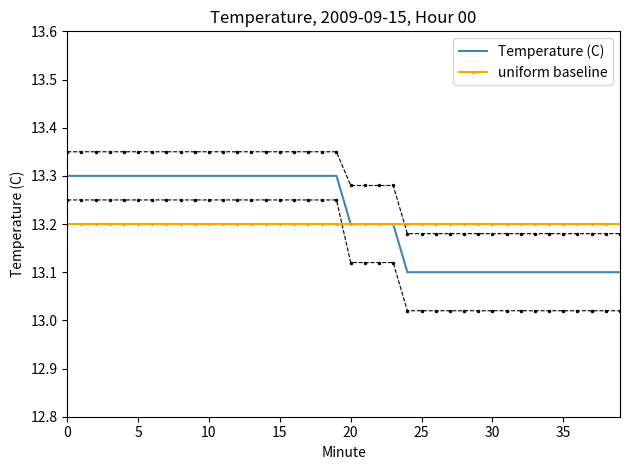

Which series changed the most between 11 and 19?

Temperature (C)